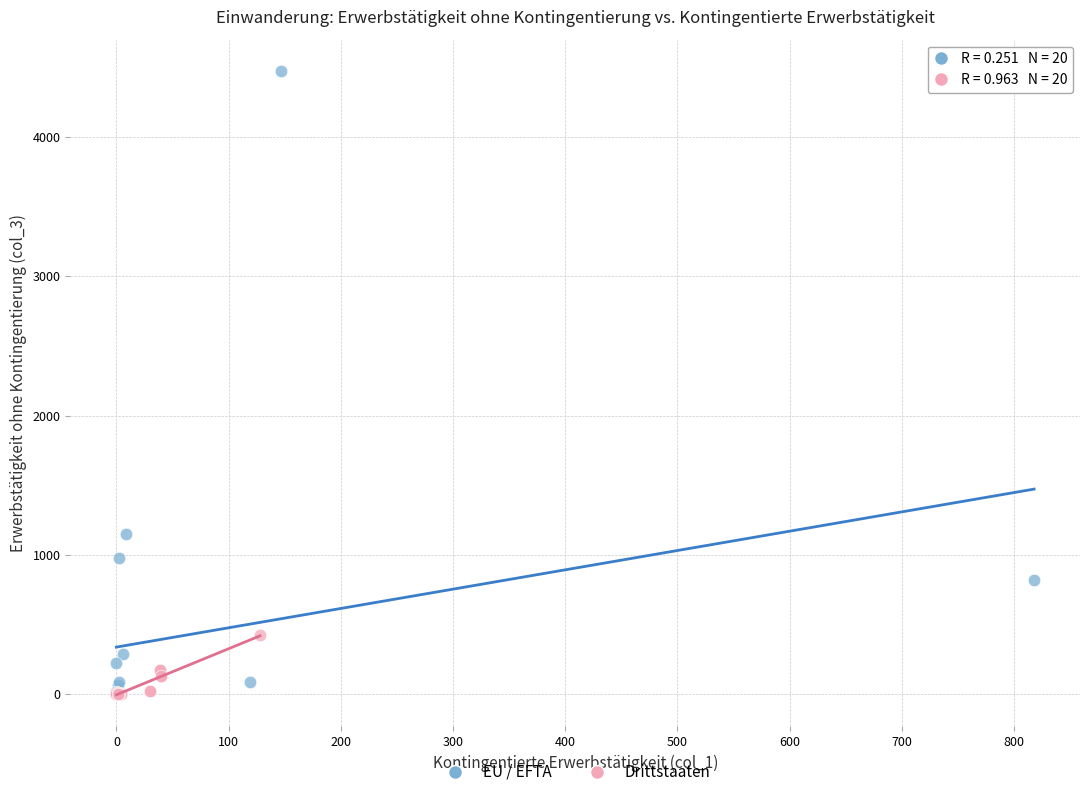

Which series has the largest Y range (max minus min)?

EU / EFTA